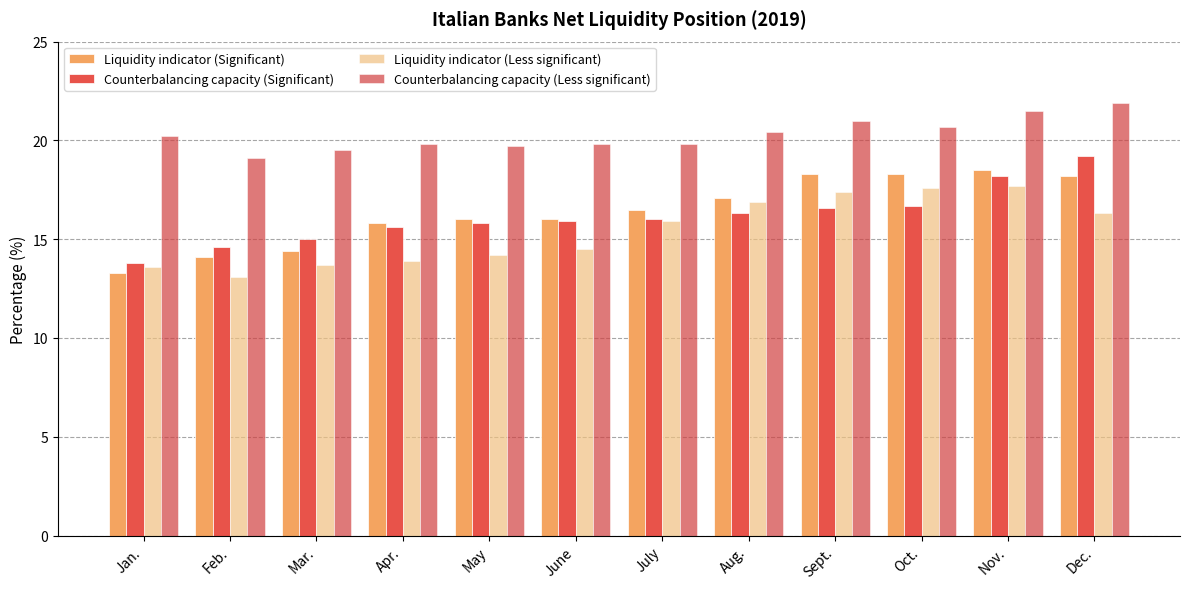

Which series has the largest total across all categories?

Counterbalancing capacity (Less significant)